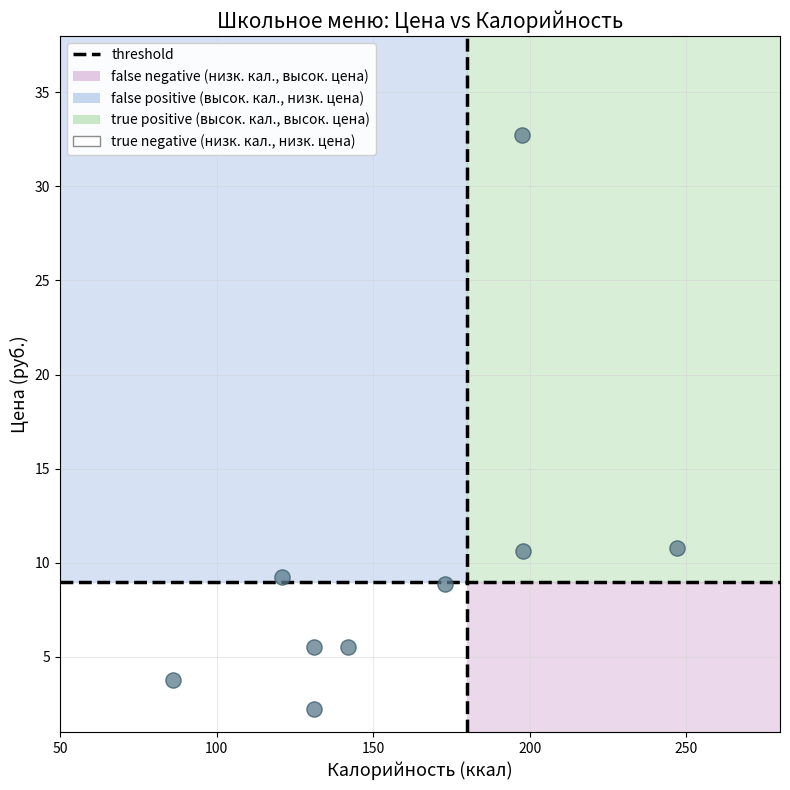

What is the average Y value?

9.9